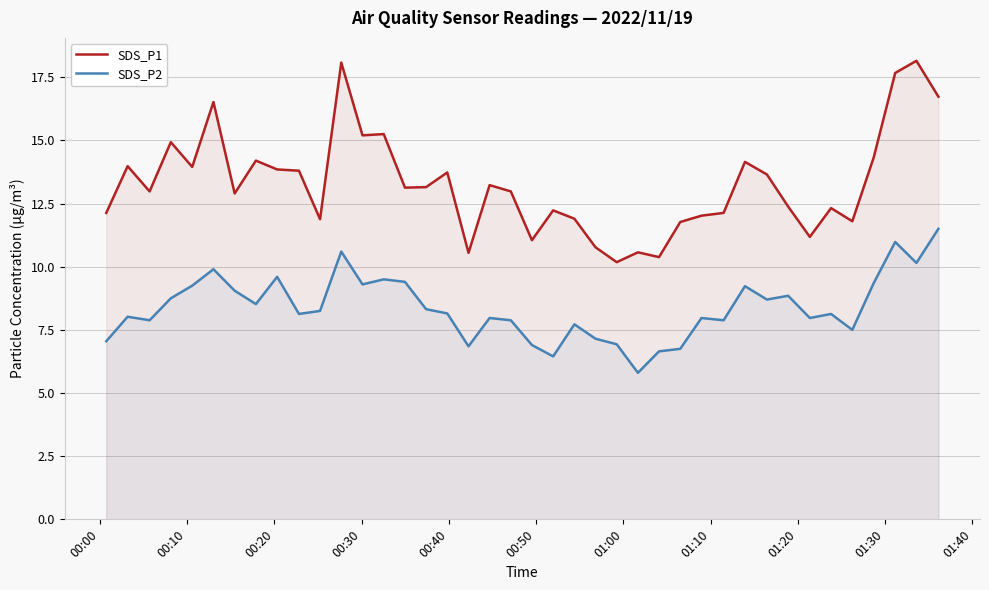

Which series has the largest range (max minus min)?

SDS_P1